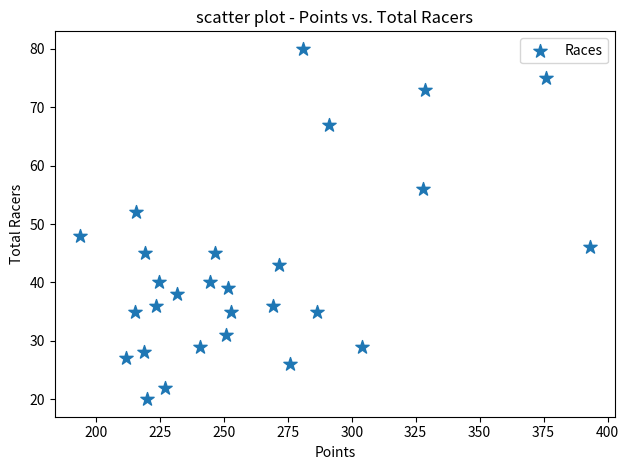

What is the range of Y values (max minus min)?

60